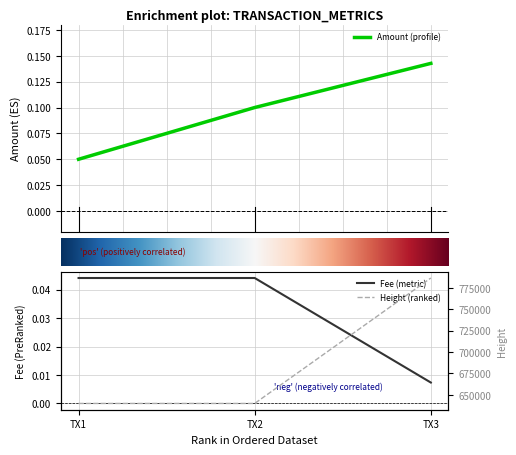

How many Amount (profile) values are between 0 and 1?

3